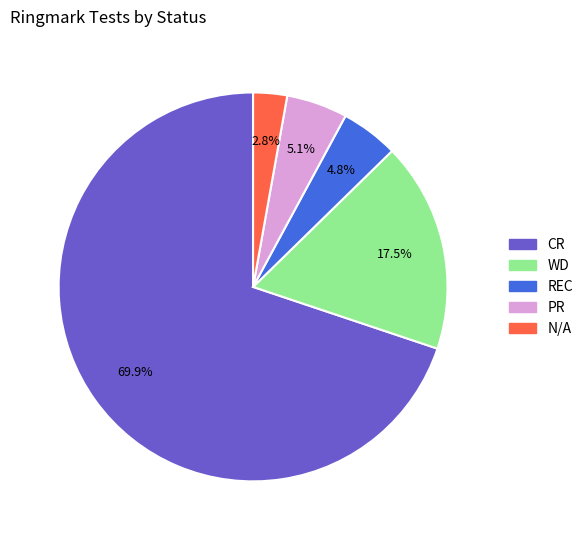

Count the number of slices in the pie.

5